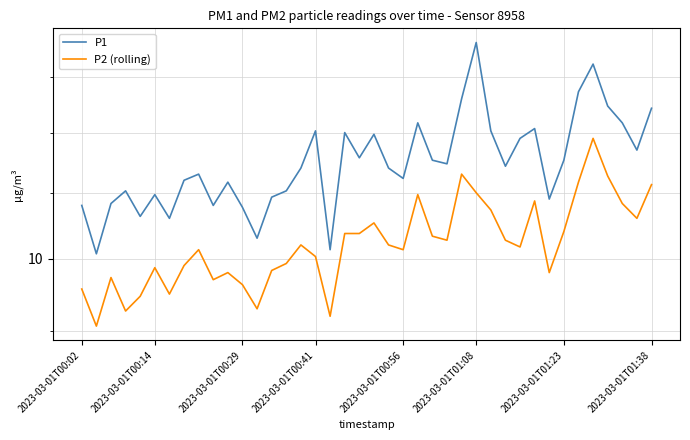

True or false: P2 (rolling) and P1 cross at least once.

False